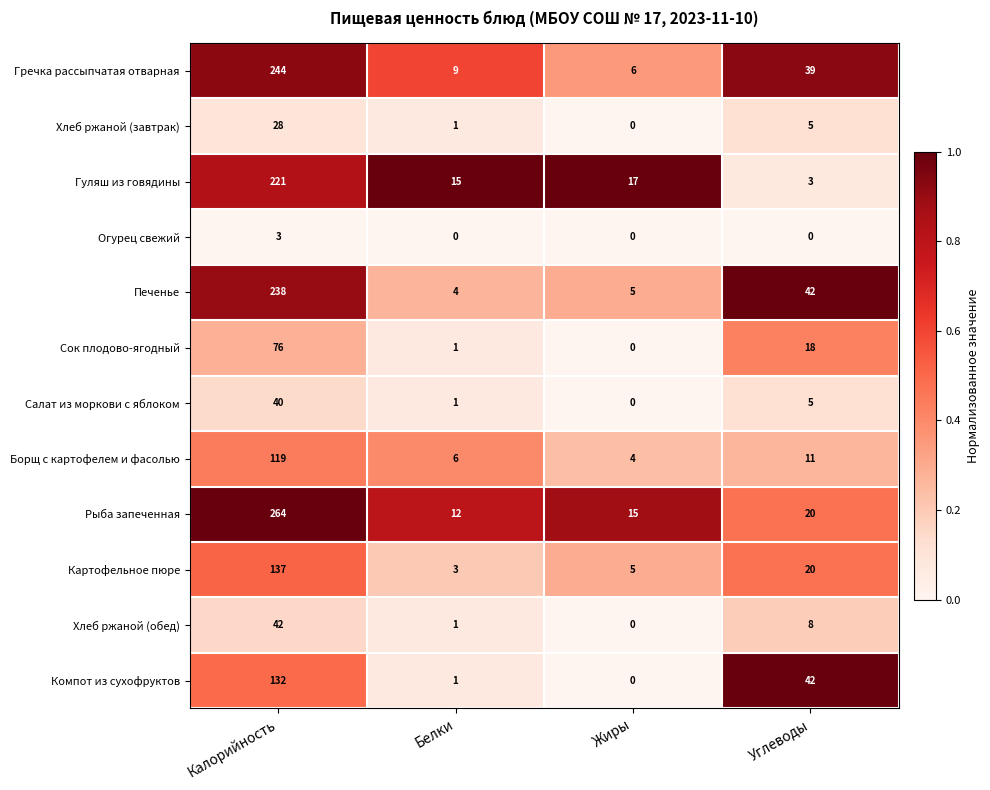

At which label does Картофельное пюре first exceed 20?

Калорийность